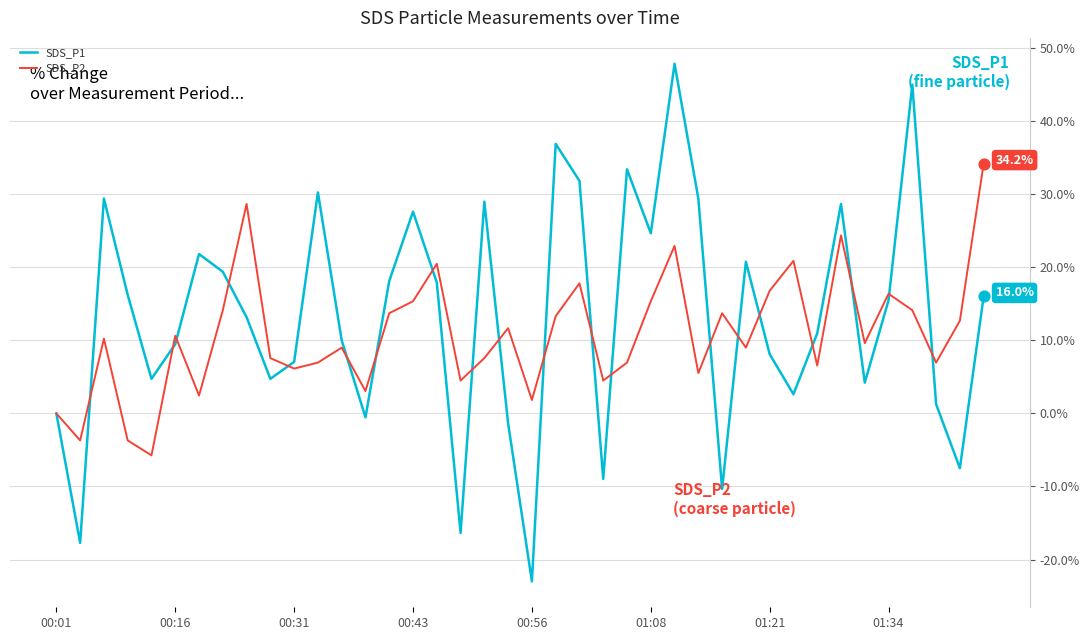

What are all the series names shown in the legend?

SDS_P1, SDS_P2